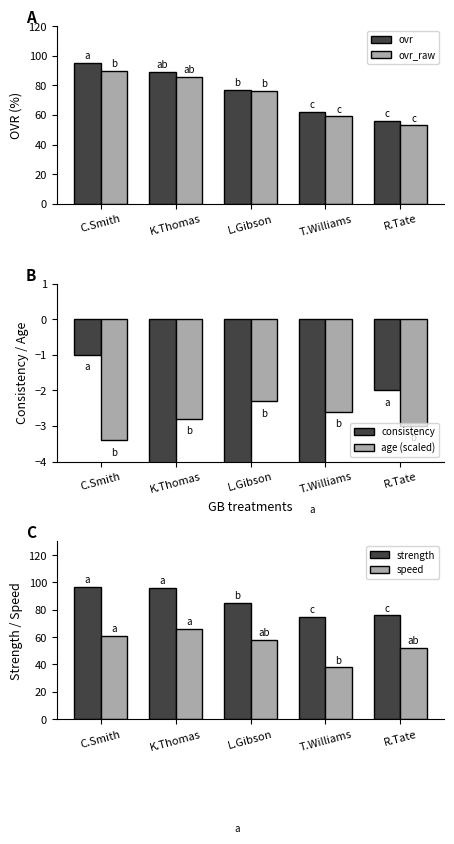

Reading left to right, transcribe all the data shown in this chart.

ovr: C.Smith=95.0	K.Thomas=89.0	L.Gibson=77.0	T.Williams=62.0	R.Tate=56.0
ovr_raw: C.Smith=90.0	K.Thomas=86.0	L.Gibson=76.0	T.Williams=59.0	R.Tate=53.0
consistency: C.Smith=-1.0	K.Thomas=-10.0	L.Gibson=-14.0	T.Williams=-5.0	R.Tate=-2.0
age (scaled): C.Smith=-3.4	K.Thomas=-2.8	L.Gibson=-2.3	T.Williams=-2.6	R.Tate=-3.0
strength: C.Smith=97.0	K.Thomas=96.0	L.Gibson=85.0	T.Williams=75.0	R.Tate=76.0
speed: C.Smith=61.0	K.Thomas=66.0	L.Gibson=58.0	T.Williams=38.0	R.Tate=52.0